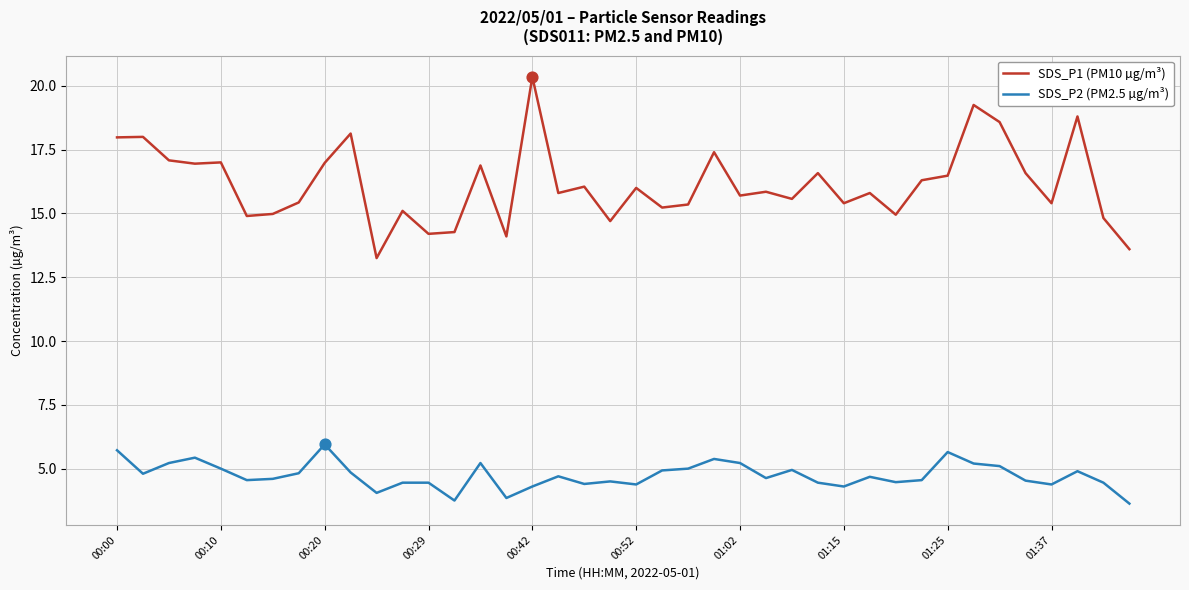

Which series has the widest spread of values?

SDS_P1 (PM10 µg/m³)